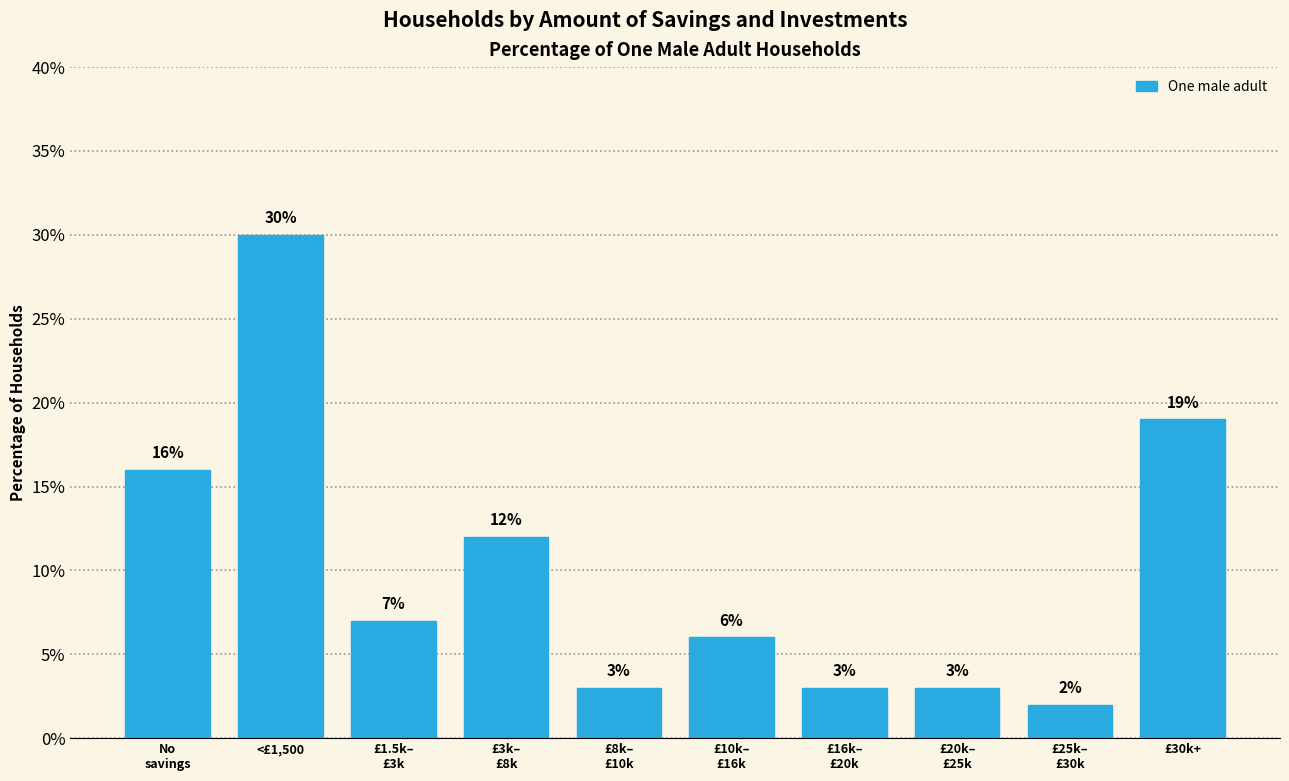

Reading left to right, extract all data points from this chart.

16	30	7	12	3	6	3	3	2	19